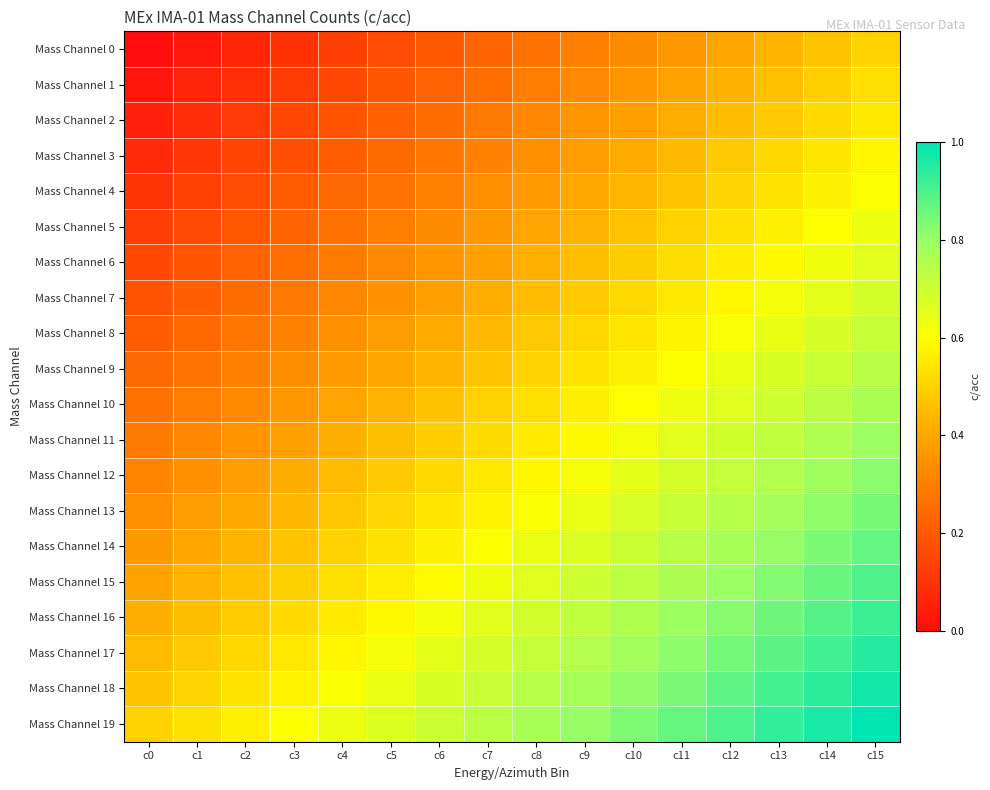

What is the difference between the highest and lowest values at c10?

0.5